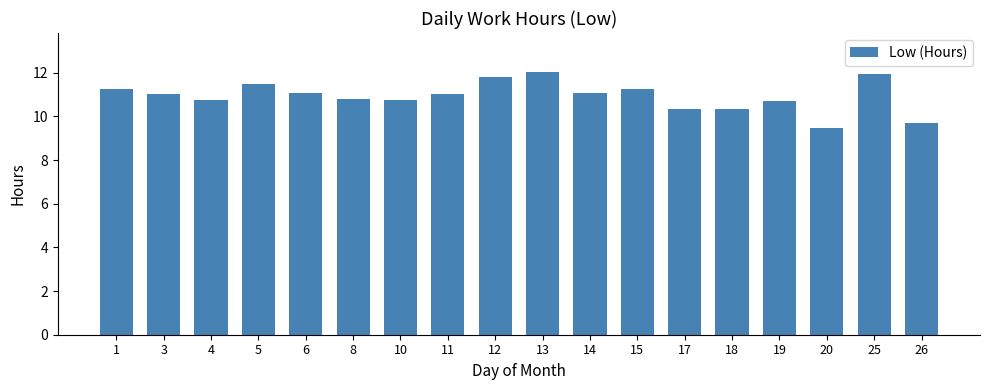

What is the average value?

10.9